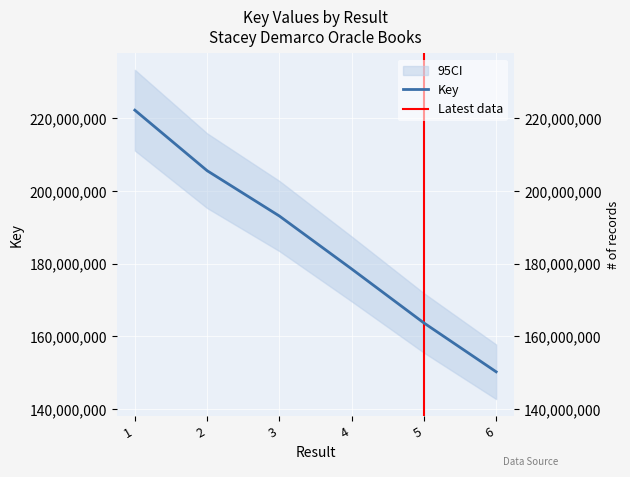

What is the difference between the values at 3 and 1?

29125202